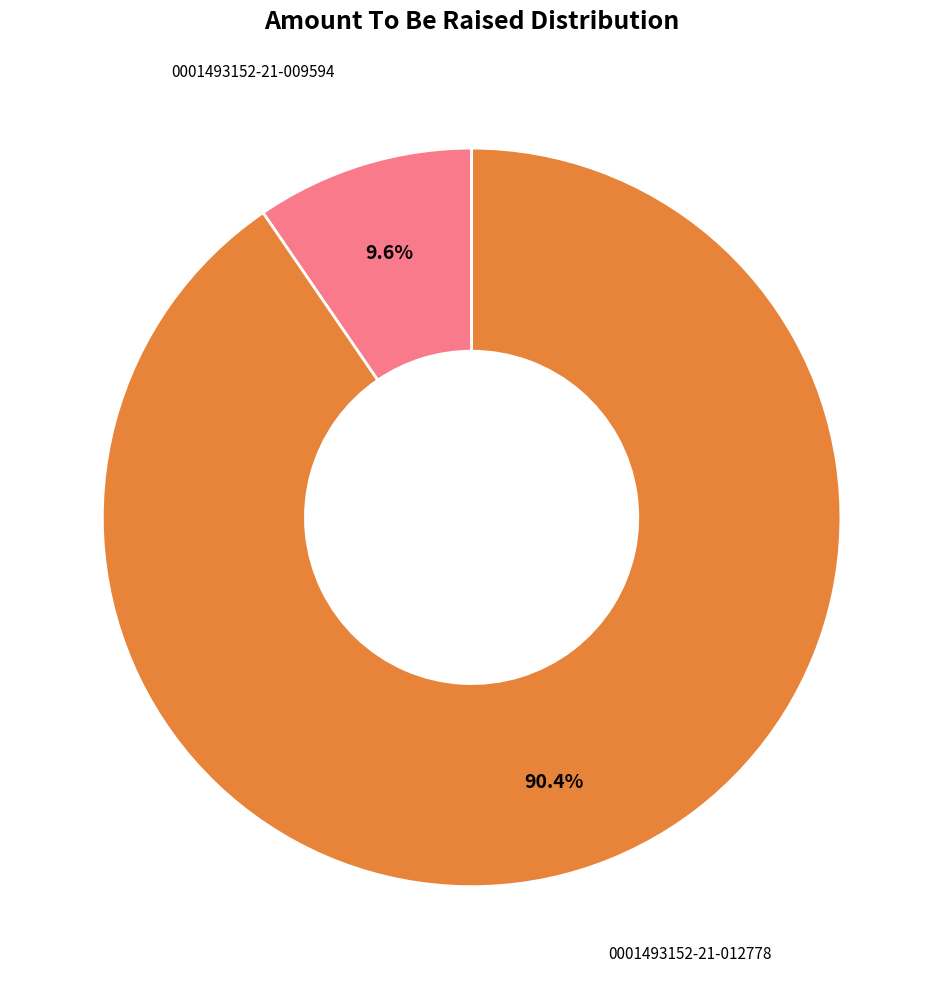

Does any single category account for the majority?

Yes